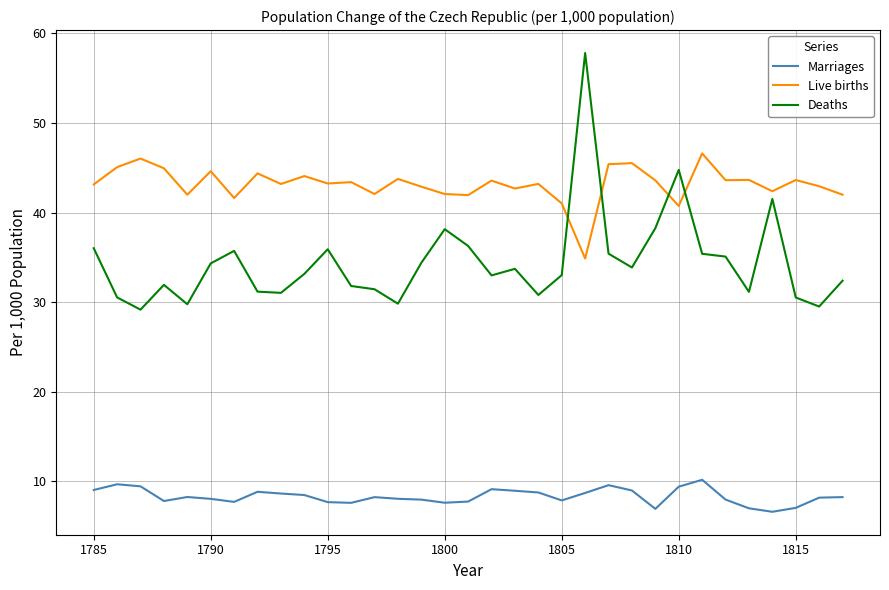

How many lines are shown in the chart?

3